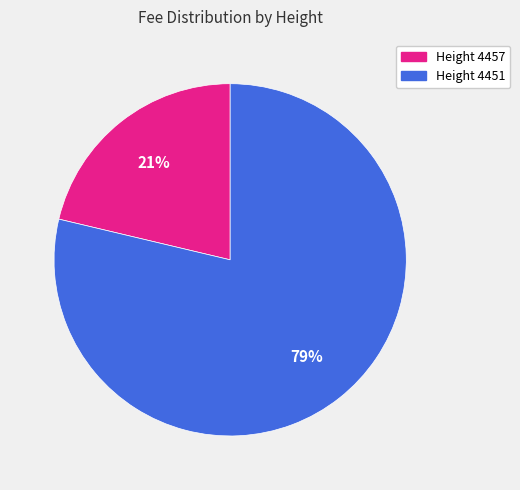

To the nearest percent, what is the average slice percentage?

50%